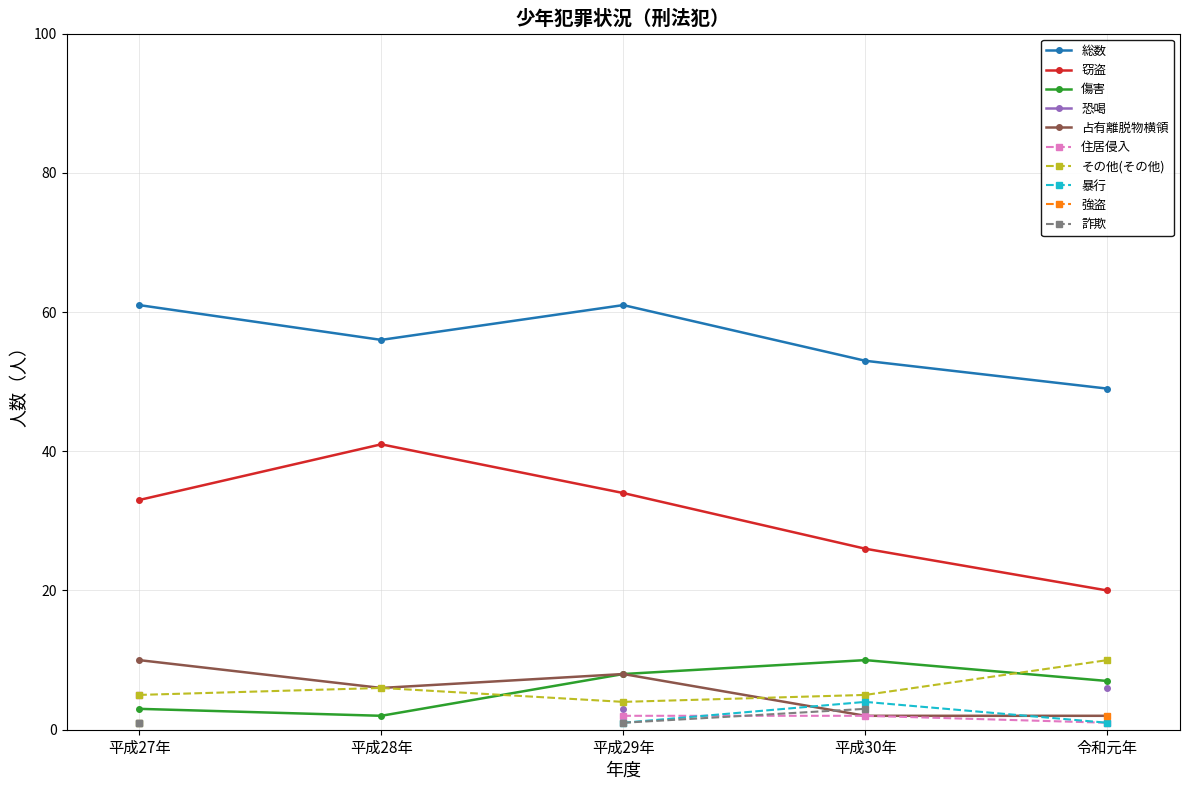

The value of 窃盗 at 平成27年 is 44. True or false?

False